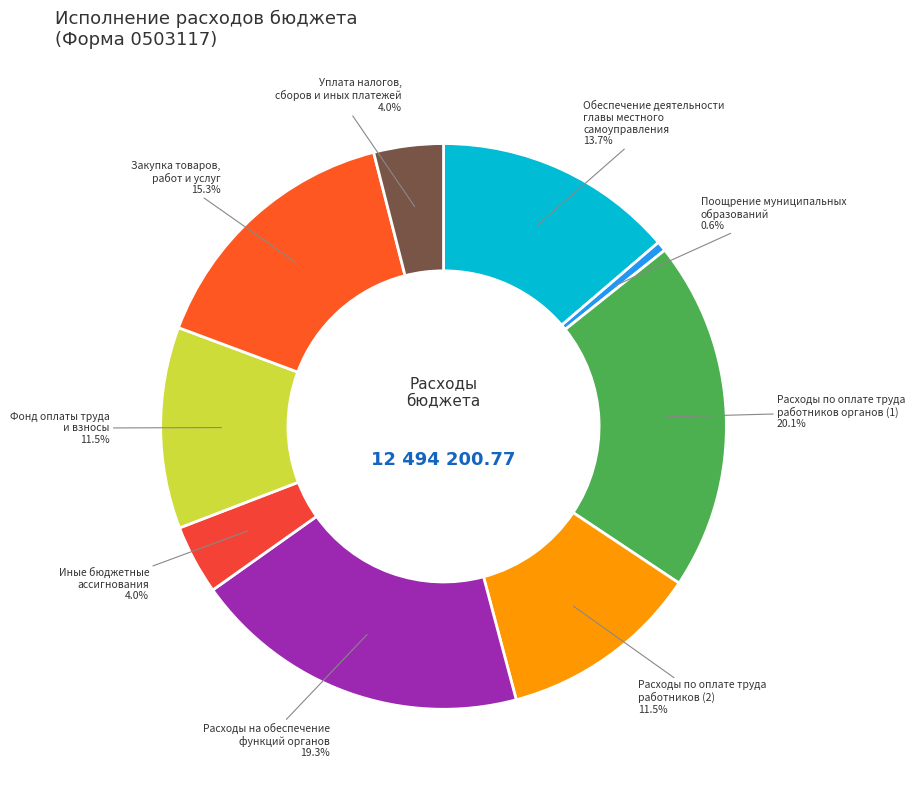

Is there any slice that represents more than half of the pie?

No